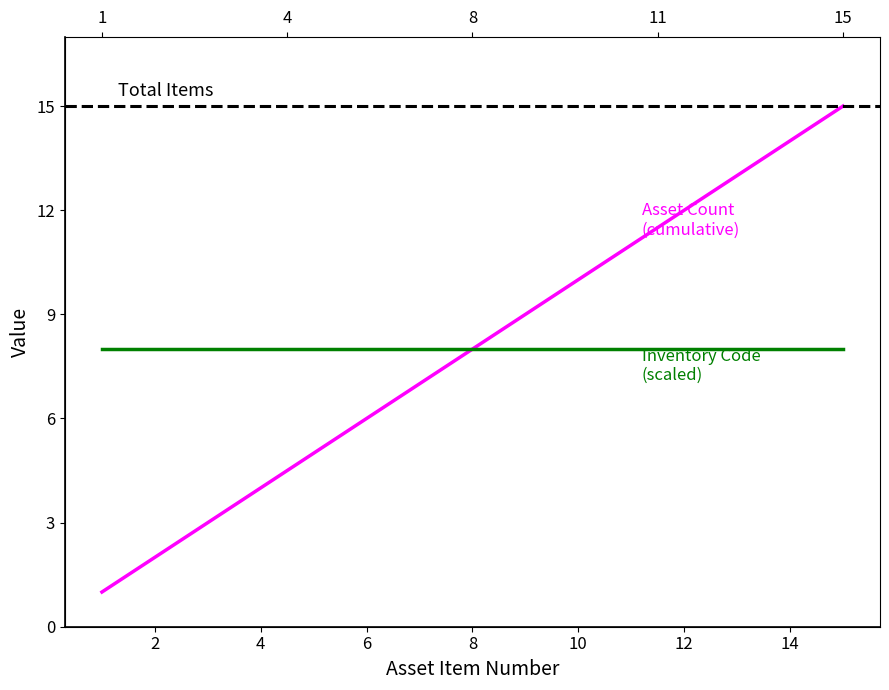

How many data points does each series have?

15